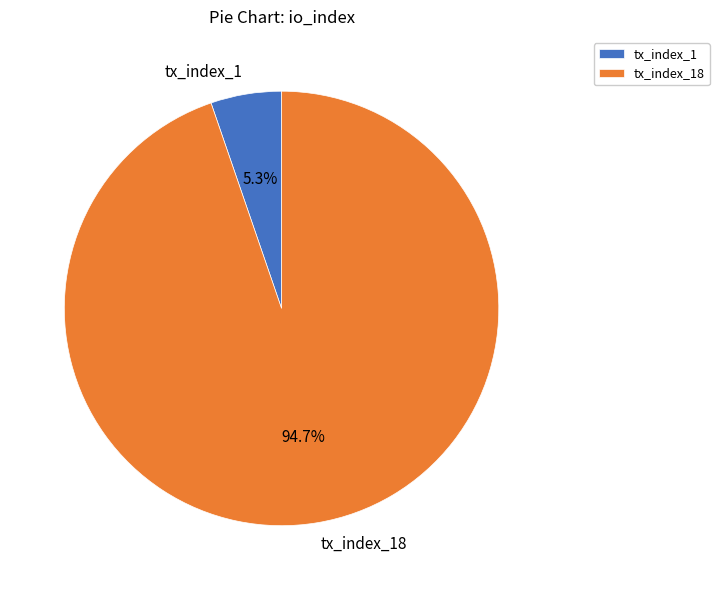

How many slices are in this pie chart?

2